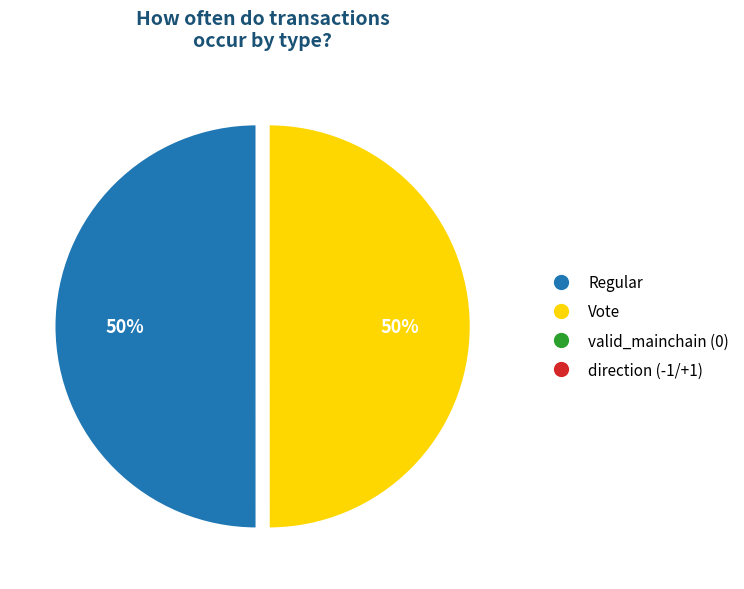

To the nearest percent, what is the average slice percentage?

50%